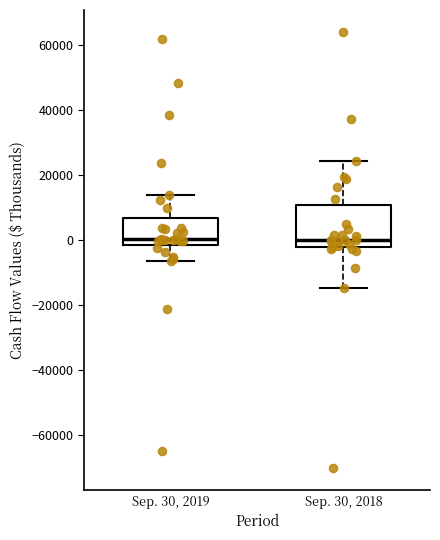

Reading left to right, read every box against the y-axis: the position of its median line, the range the box covers, and the ends of its whiskers. The values are not printed on the chart, so give them approximately, as read against the axis.

Sep. 30, 2019: median 0, box -2000 to 6000, whiskers -6000 to 14000
Sep. 30, 2018: median 0, box -2000 to 10000, whiskers -14000 to 24000